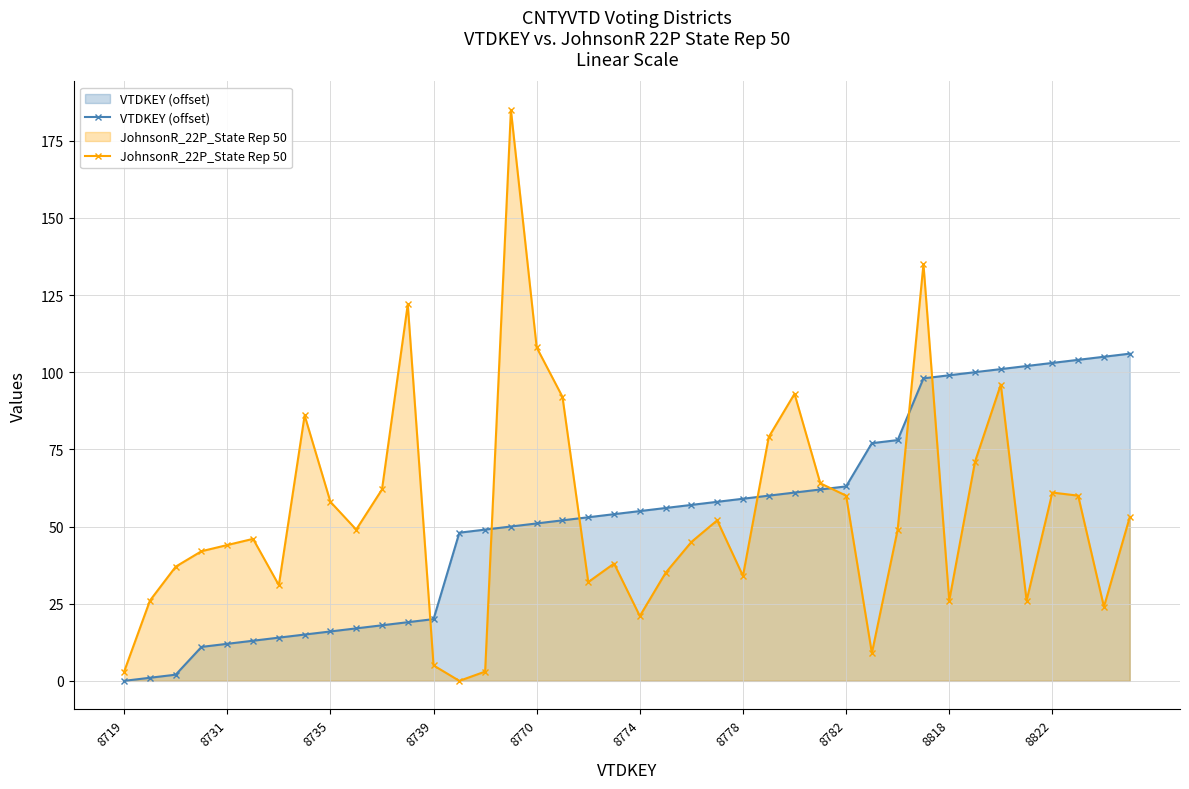

After their last crossing, which series has the higher values: VTDKEY (offset) or JohnsonR_22P_State Rep 50?

VTDKEY (offset)